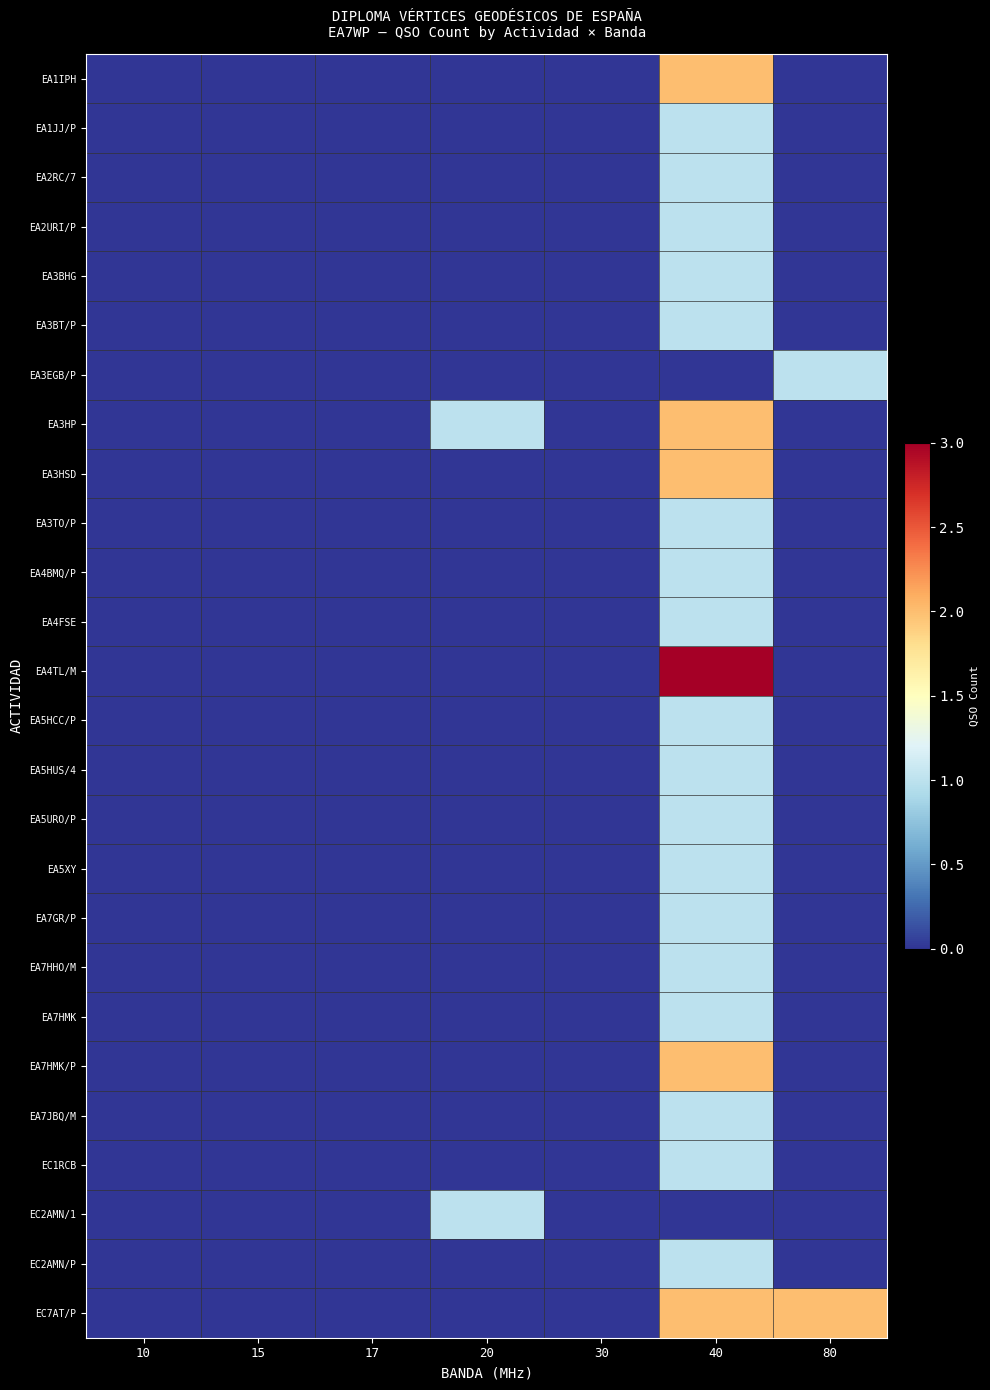

Reading right to left, what are all the values shown in this chart?

EA1IPH: 80=0	40=2	30=0	20=0	17=0	15=0	10=0
EA1JJ/P: 80=0	40=1	30=0	20=0	17=0	15=0	10=0
EA2RC/7: 80=0	40=1	30=0	20=0	17=0	15=0	10=0
EA2URI/P: 80=0	40=1	30=0	20=0	17=0	15=0	10=0
EA3BHG: 80=0	40=1	30=0	20=0	17=0	15=0	10=0
EA3BT/P: 80=0	40=1	30=0	20=0	17=0	15=0	10=0
EA3EGB/P: 80=1	40=0	30=0	20=0	17=0	15=0	10=0
EA3HP: 80=0	40=2	30=0	20=1	17=0	15=0	10=0
EA3HSD: 80=0	40=2	30=0	20=0	17=0	15=0	10=0
EA3TO/P: 80=0	40=1	30=0	20=0	17=0	15=0	10=0
EA4BMQ/P: 80=0	40=1	30=0	20=0	17=0	15=0	10=0
EA4FSE: 80=0	40=1	30=0	20=0	17=0	15=0	10=0
EA4TL/M: 80=0	40=3	30=0	20=0	17=0	15=0	10=0
EA5HCC/P: 80=0	40=1	30=0	20=0	17=0	15=0	10=0
EA5HUS/4: 80=0	40=1	30=0	20=0	17=0	15=0	10=0
EA5URO/P: 80=0	40=1	30=0	20=0	17=0	15=0	10=0
EA5XY: 80=0	40=1	30=0	20=0	17=0	15=0	10=0
EA7GR/P: 80=0	40=1	30=0	20=0	17=0	15=0	10=0
EA7HHO/M: 80=0	40=1	30=0	20=0	17=0	15=0	10=0
EA7HMK: 80=0	40=1	30=0	20=0	17=0	15=0	10=0
EA7HMK/P: 80=0	40=2	30=0	20=0	17=0	15=0	10=0
EA7JBQ/M: 80=0	40=1	30=0	20=0	17=0	15=0	10=0
EC1RCB: 80=0	40=1	30=0	20=0	17=0	15=0	10=0
EC2AMN/1: 80=0	40=0	30=0	20=1	17=0	15=0	10=0
EC2AMN/P: 80=0	40=1	30=0	20=0	17=0	15=0	10=0
EC7AT/P: 80=2	40=2	30=0	20=0	17=0	15=0	10=0